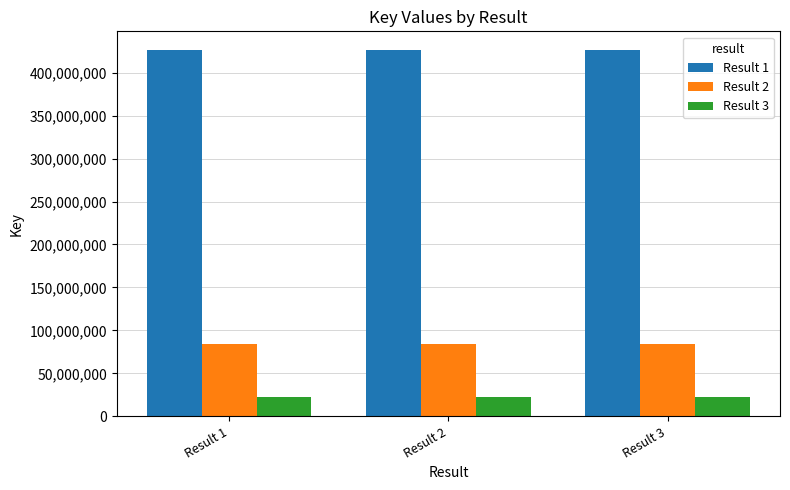

What is the difference between the highest and lowest values at Result 1?

404653722